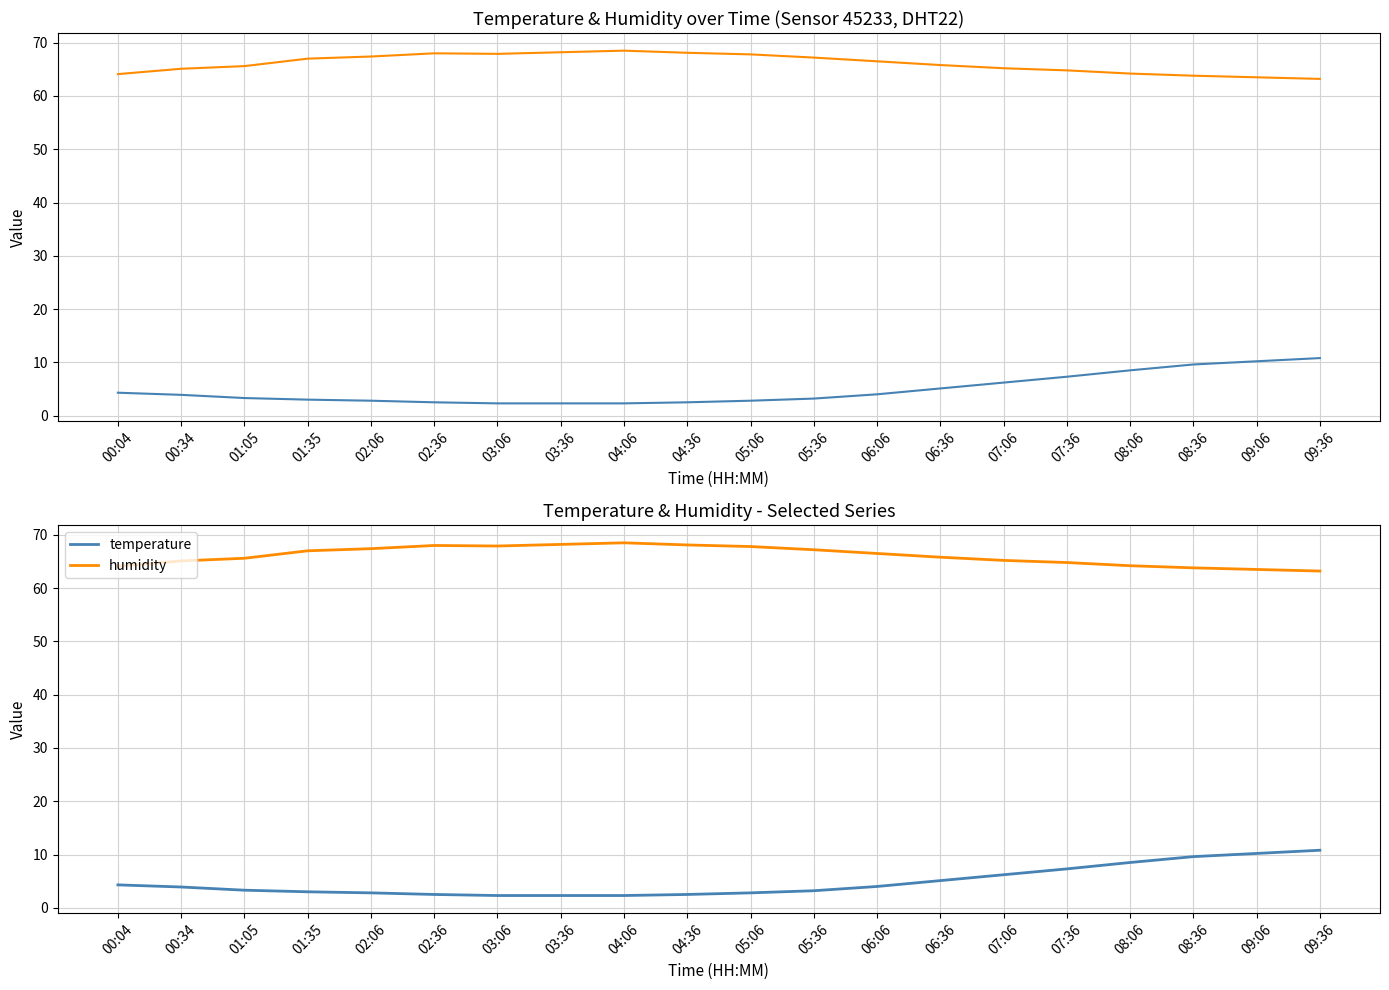

True or false: temperature and humidity intersect in this chart.

False